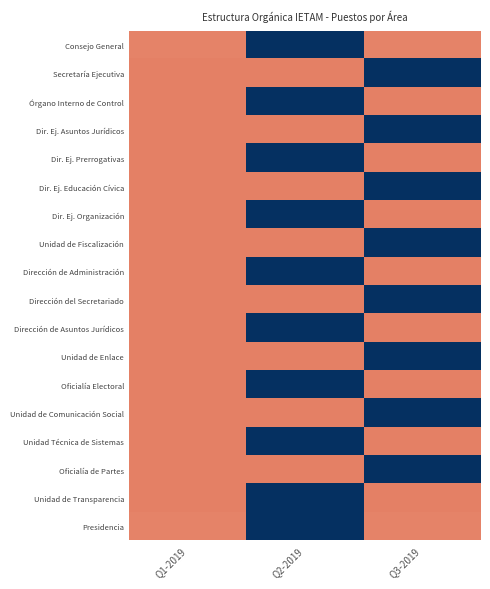

Reading right to left, list all the values displayed in this chart.

Consejo General: Q3-2019=0.7	Q2-2019=-1.4	Q1-2019=0.7
Secretaría Ejecutiva: Q3-2019=-1.4	Q2-2019=0.7	Q1-2019=0.7
Órgano Interno de Control: Q3-2019=0.7	Q2-2019=-1.4	Q1-2019=0.7
Dir. Ej. Asuntos Jurídicos: Q3-2019=-1.4	Q2-2019=0.7	Q1-2019=0.7
Dir. Ej. Prerrogativas: Q3-2019=0.7	Q2-2019=-1.4	Q1-2019=0.7
Dir. Ej. Educación Cívica: Q3-2019=-1.4	Q2-2019=0.7	Q1-2019=0.7
Dir. Ej. Organización: Q3-2019=0.7	Q2-2019=-1.4	Q1-2019=0.7
Unidad de Fiscalización: Q3-2019=-1.4	Q2-2019=0.7	Q1-2019=0.7
Dirección de Administración: Q3-2019=0.7	Q2-2019=-1.4	Q1-2019=0.7
Dirección del Secretariado: Q3-2019=-1.4	Q2-2019=0.7	Q1-2019=0.7
Dirección de Asuntos Jurídicos: Q3-2019=0.7	Q2-2019=-1.4	Q1-2019=0.7
Unidad de Enlace: Q3-2019=-1.4	Q2-2019=0.7	Q1-2019=0.7
Oficialía Electoral: Q3-2019=0.7	Q2-2019=-1.4	Q1-2019=0.7
Unidad de Comunicación Social: Q3-2019=-1.4	Q2-2019=0.7	Q1-2019=0.7
Unidad Técnica de Sistemas: Q3-2019=0.7	Q2-2019=-1.4	Q1-2019=0.7
Oficialía de Partes: Q3-2019=-1.4	Q2-2019=0.7	Q1-2019=0.7
Unidad de Transparencia: Q3-2019=0.7	Q2-2019=-1.4	Q1-2019=0.7
Presidencia: Q3-2019=0.7	Q2-2019=-1.4	Q1-2019=0.7